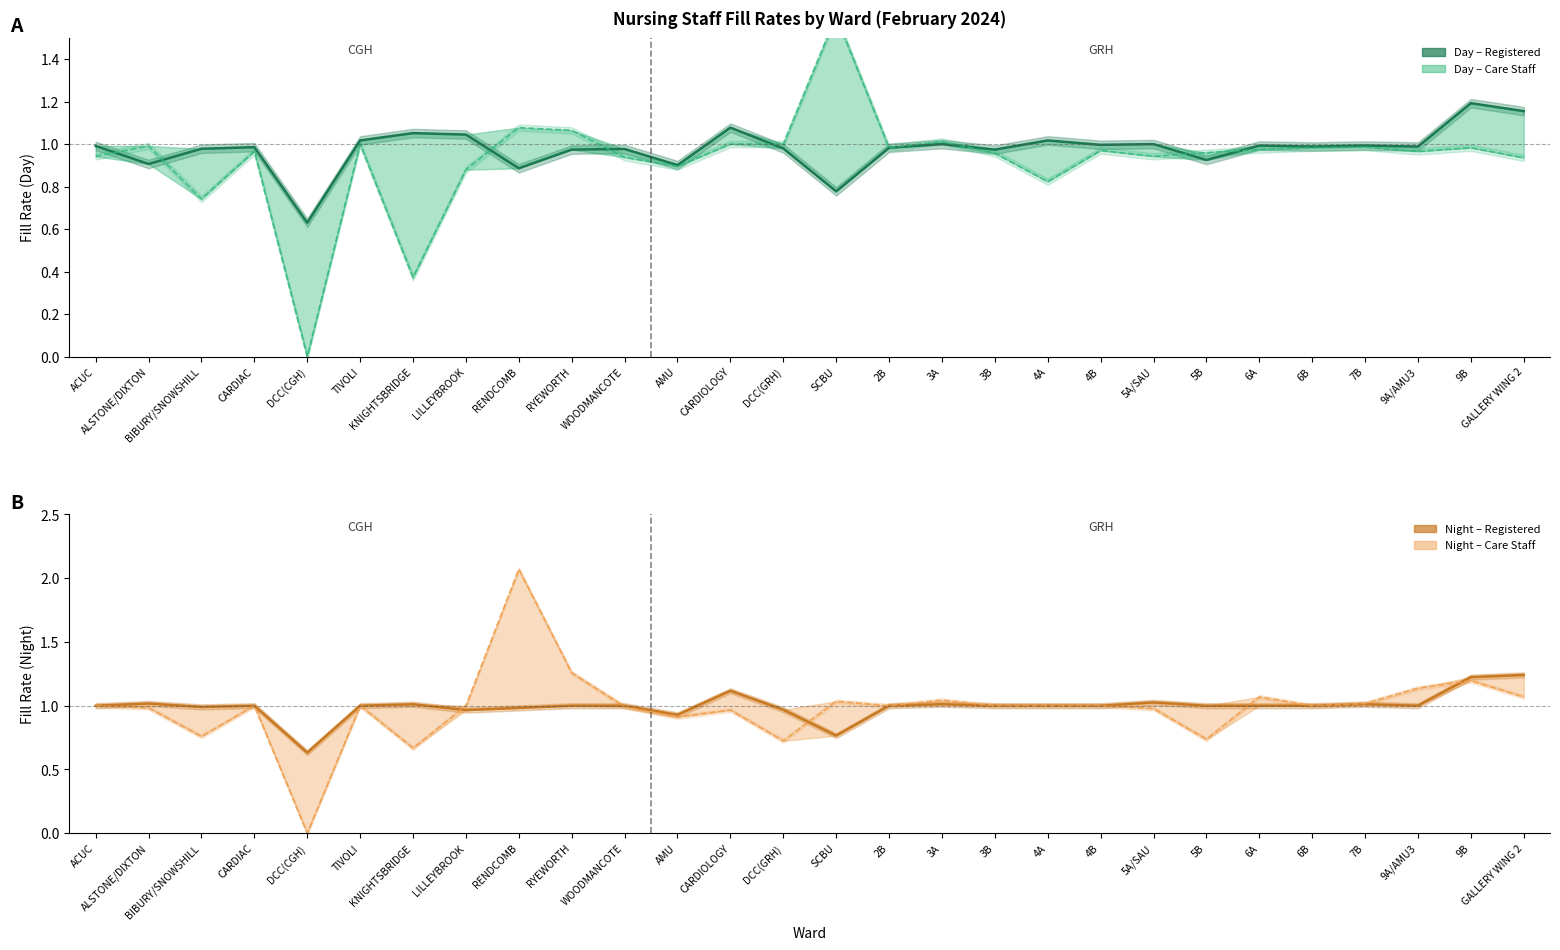

Count the number of data series in this chart.

4